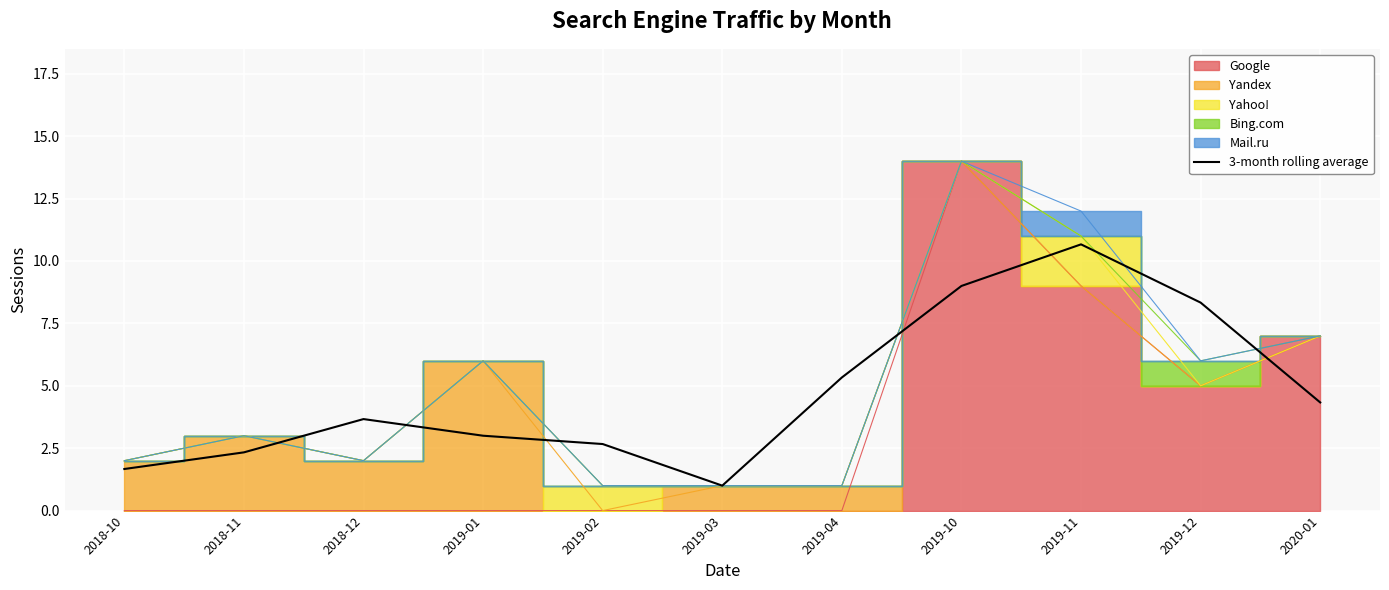

At which category does the chart reach its minimum across all series?

2019-03